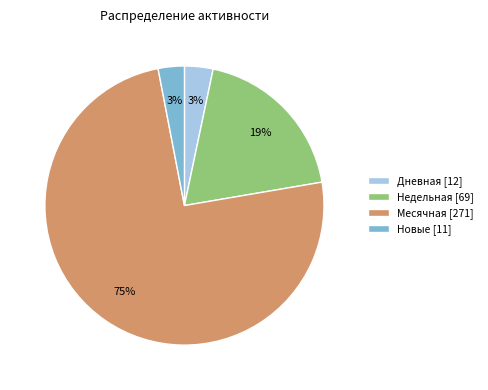

What is the majority slice?

Месячная [271]